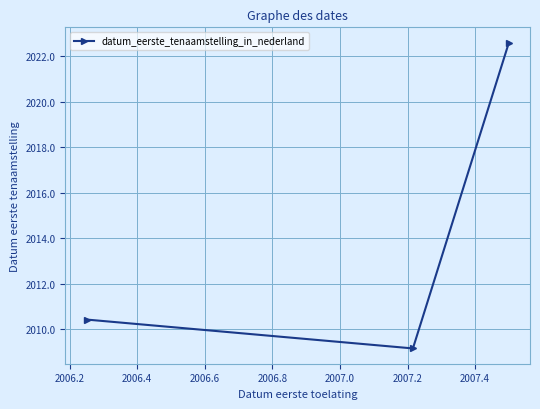

What is the difference between the second highest and minimum values?

1.3